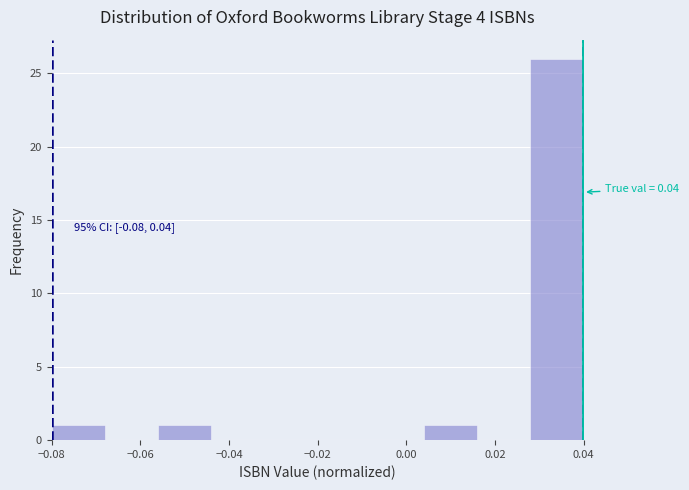

Which range on the x-axis has the tallest bar?

0.028 to 0.040